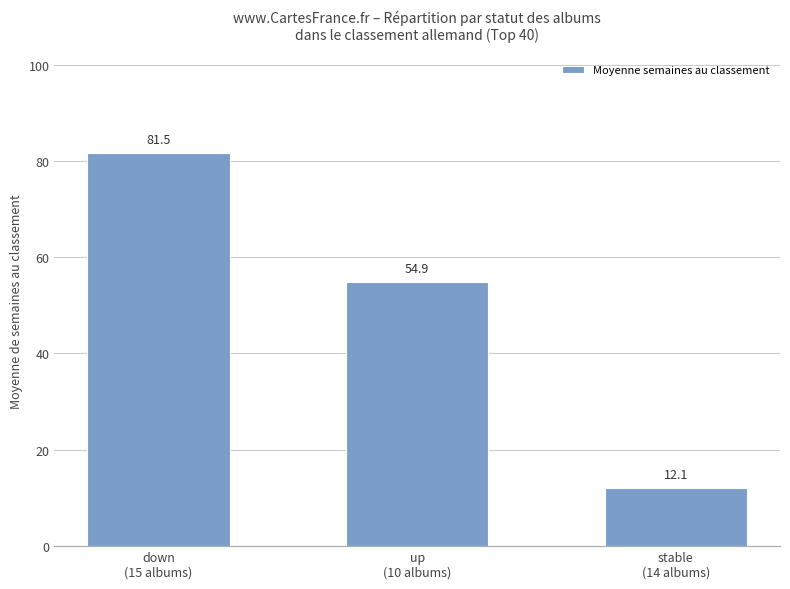

What is the label of the 3rd bar from the left?

stable
(14 albums)